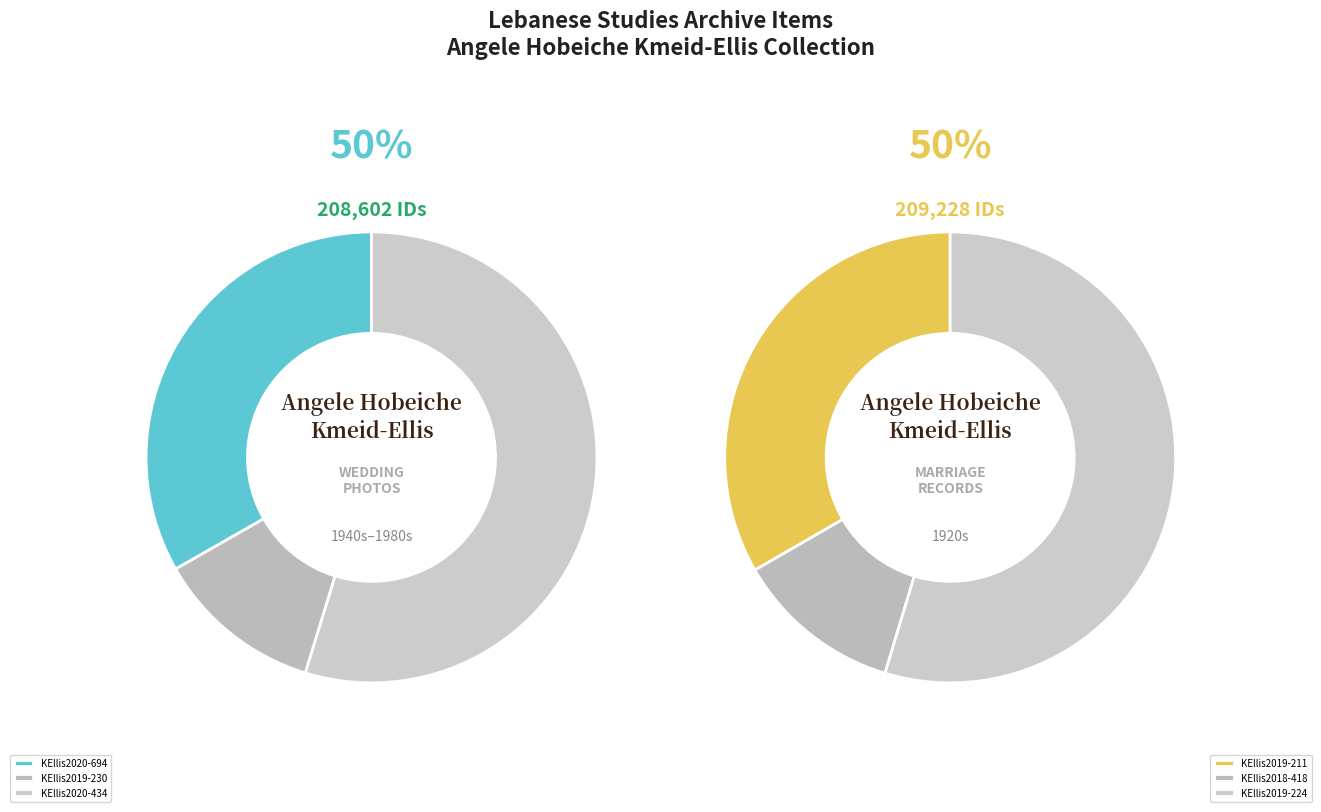

How many slices are in this pie chart?

6